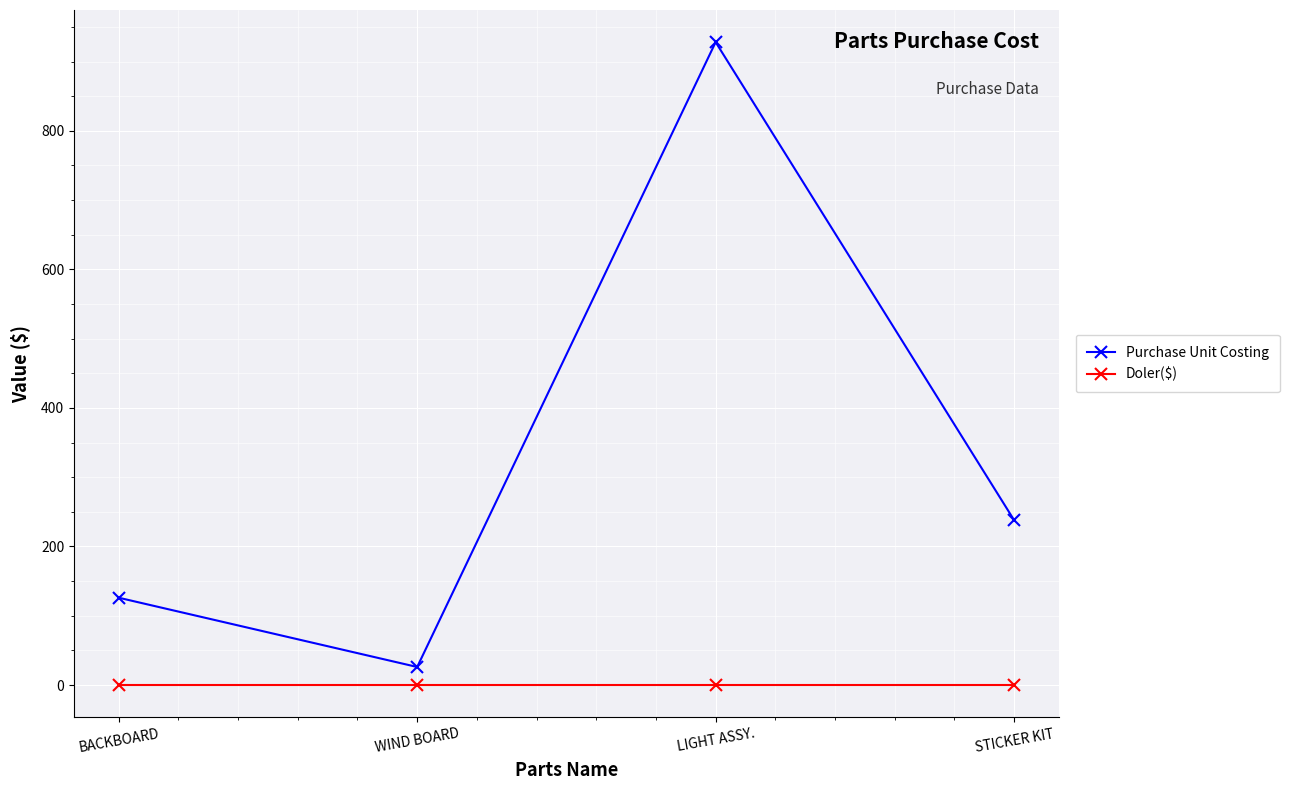

Reading right to left, transcribe all the data shown in this chart.

Purchase Unit Costing: 238	928	26	126
Doler($): 0	0	0	0